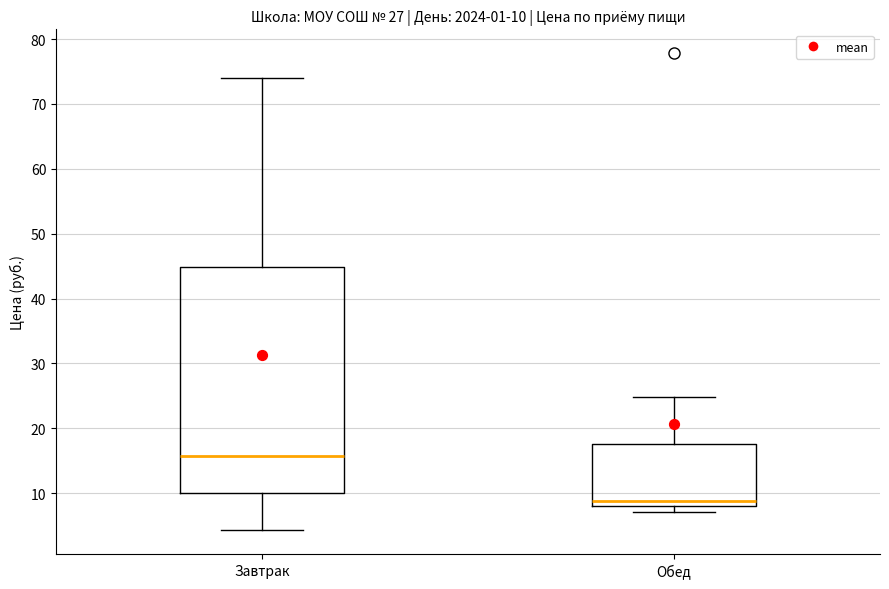

Which box is the tallest, from its lower edge to its upper edge?

Завтрак